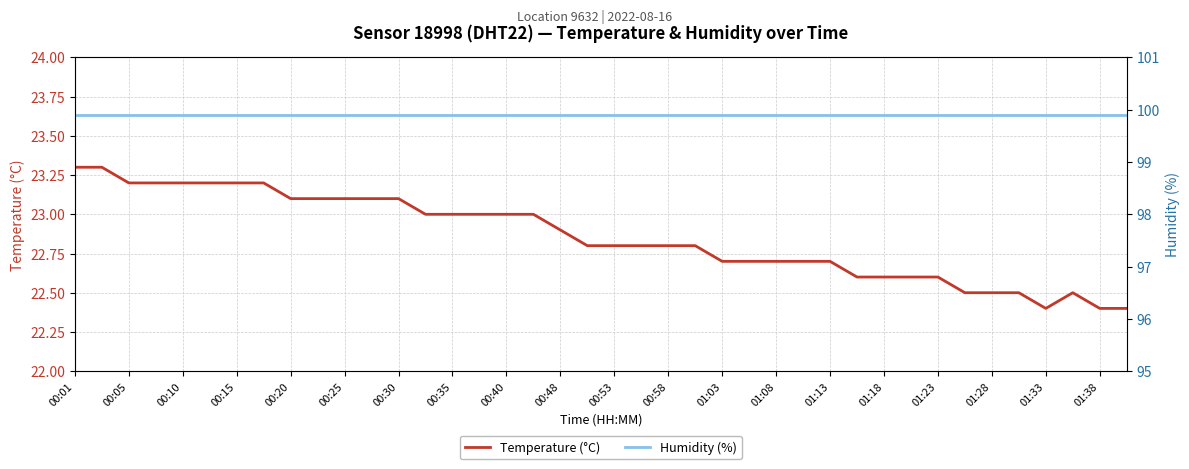

The value of Temperature (°C) at 01:18 is 36.1. True or false?

False